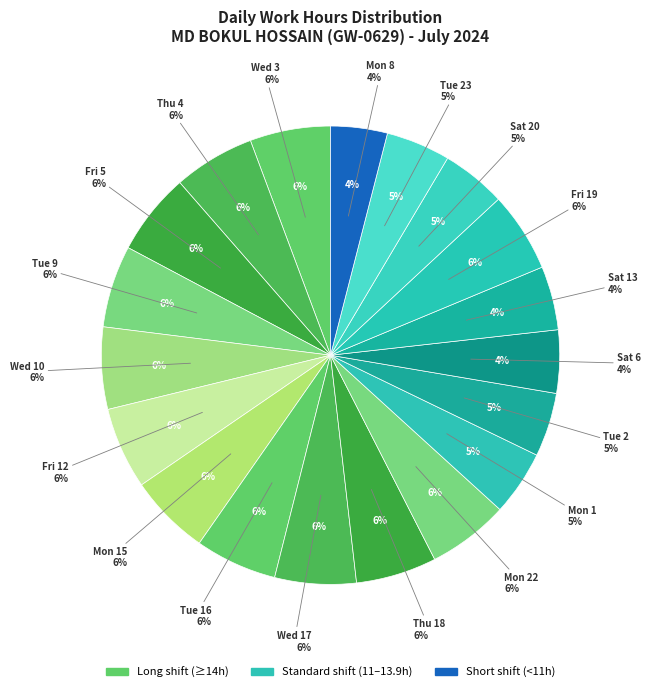

Combined, what portion of the pie is Mon 22 and Fri 19?

11.4%